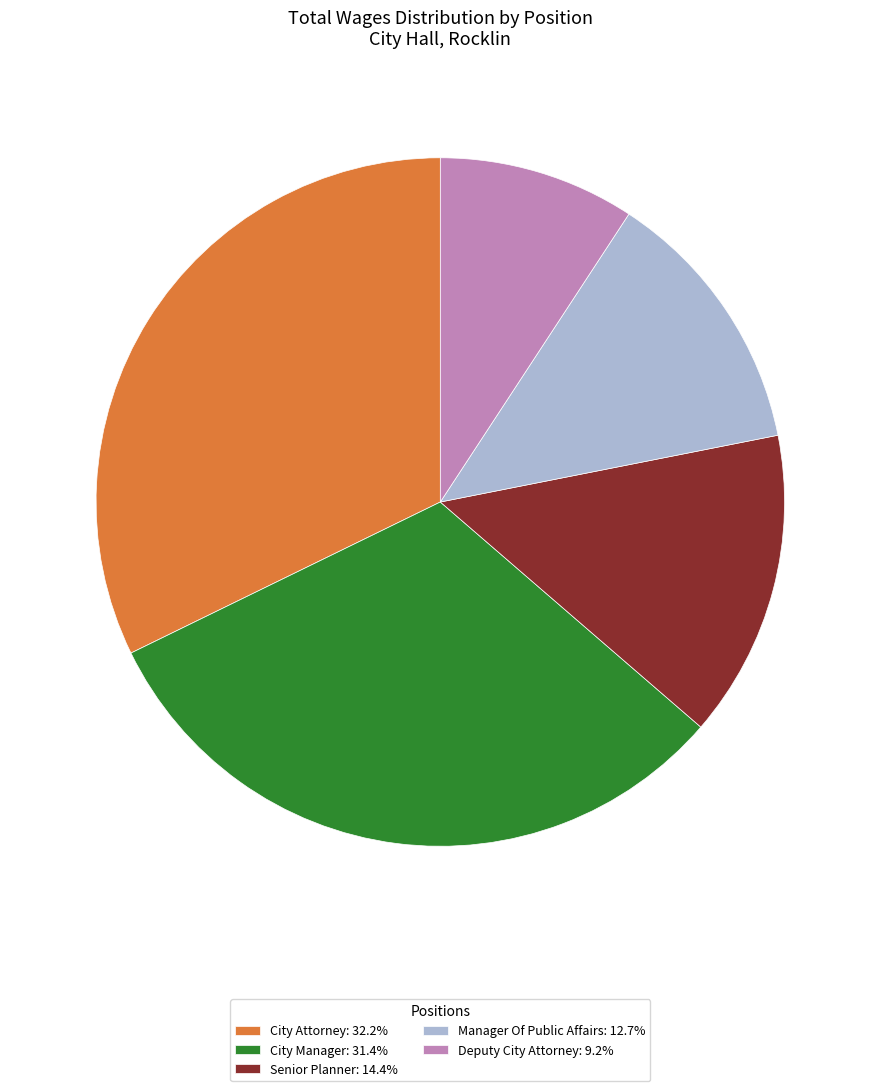

Does Senior Planner: 14.4% represent more than half of the total?

No